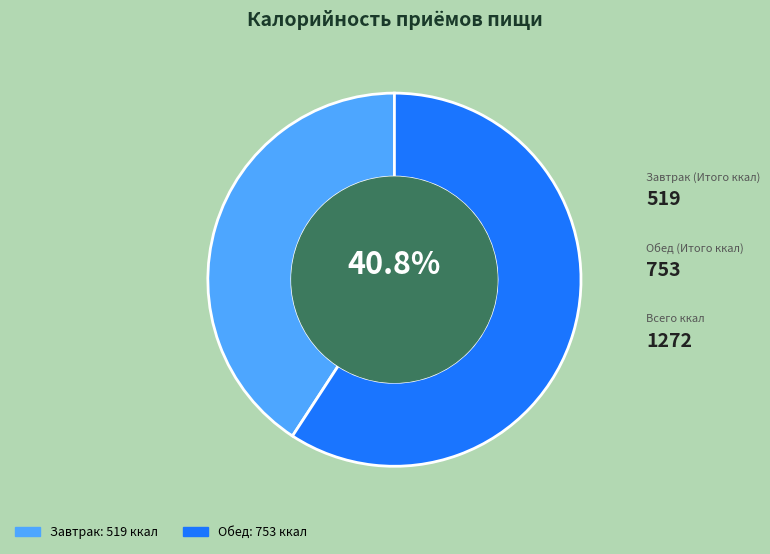

The Обед slice represents 59% of the pie. True or false?

True